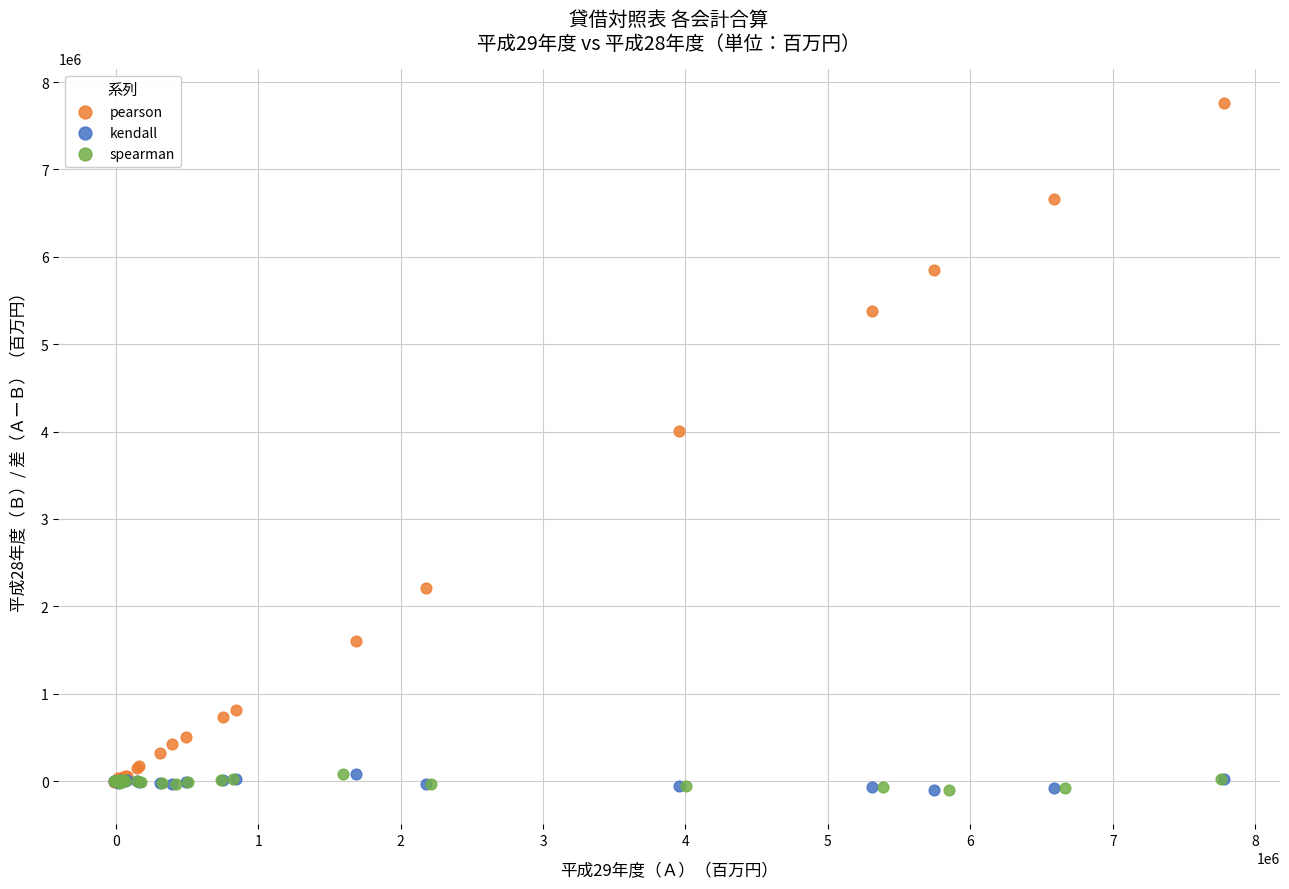

Which series contains the highest Y value?

pearson